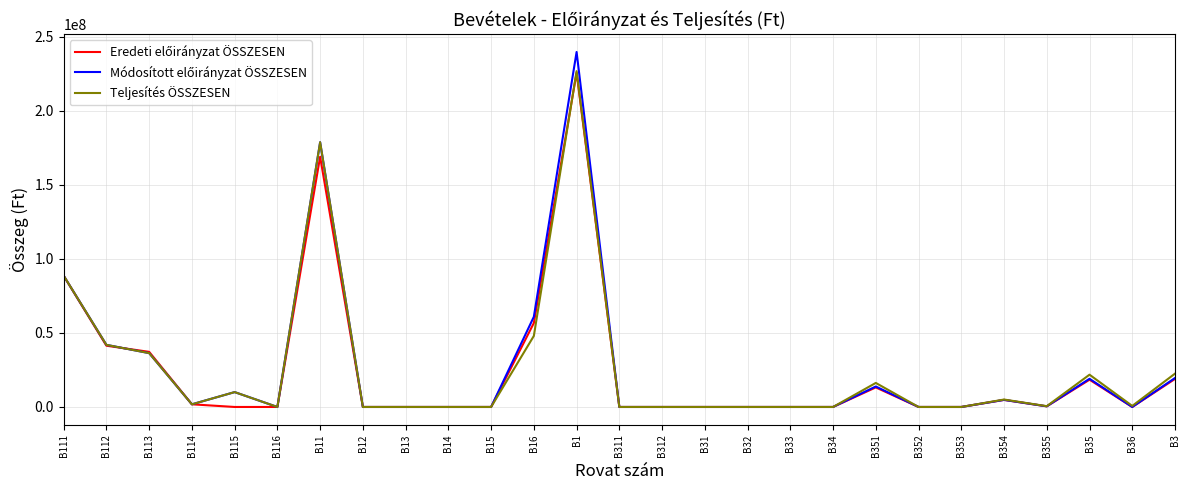

Where is Teljesítés ÖSSZESEN nearest to the value 113357117?

B111